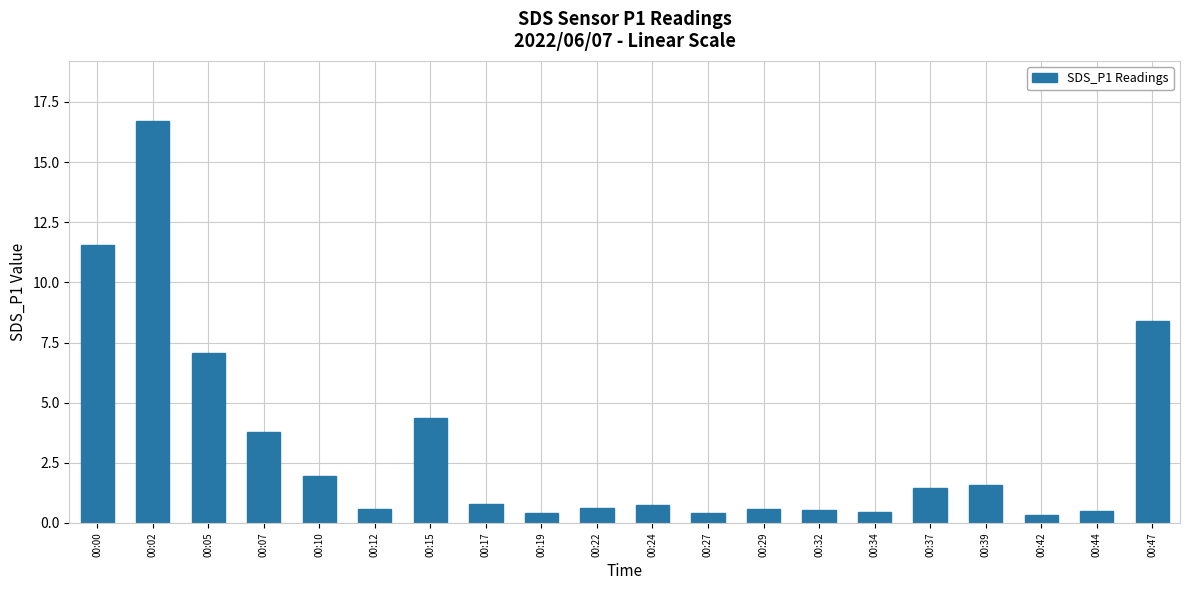

At which label is the value closest to 8?

00:47